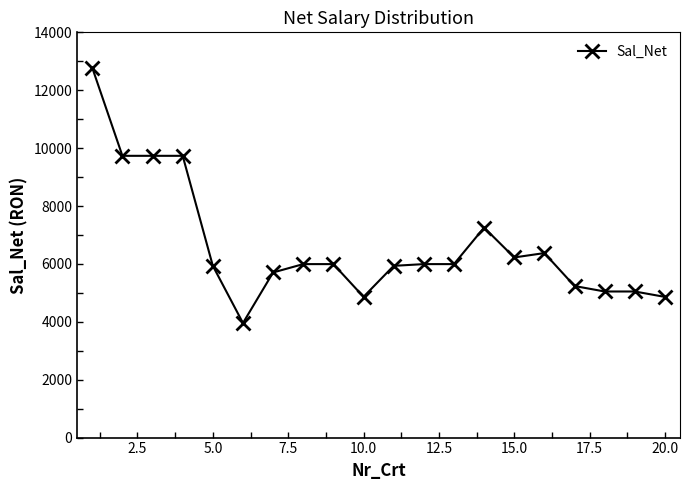

Is this an area chart (filled region under the line)?

No